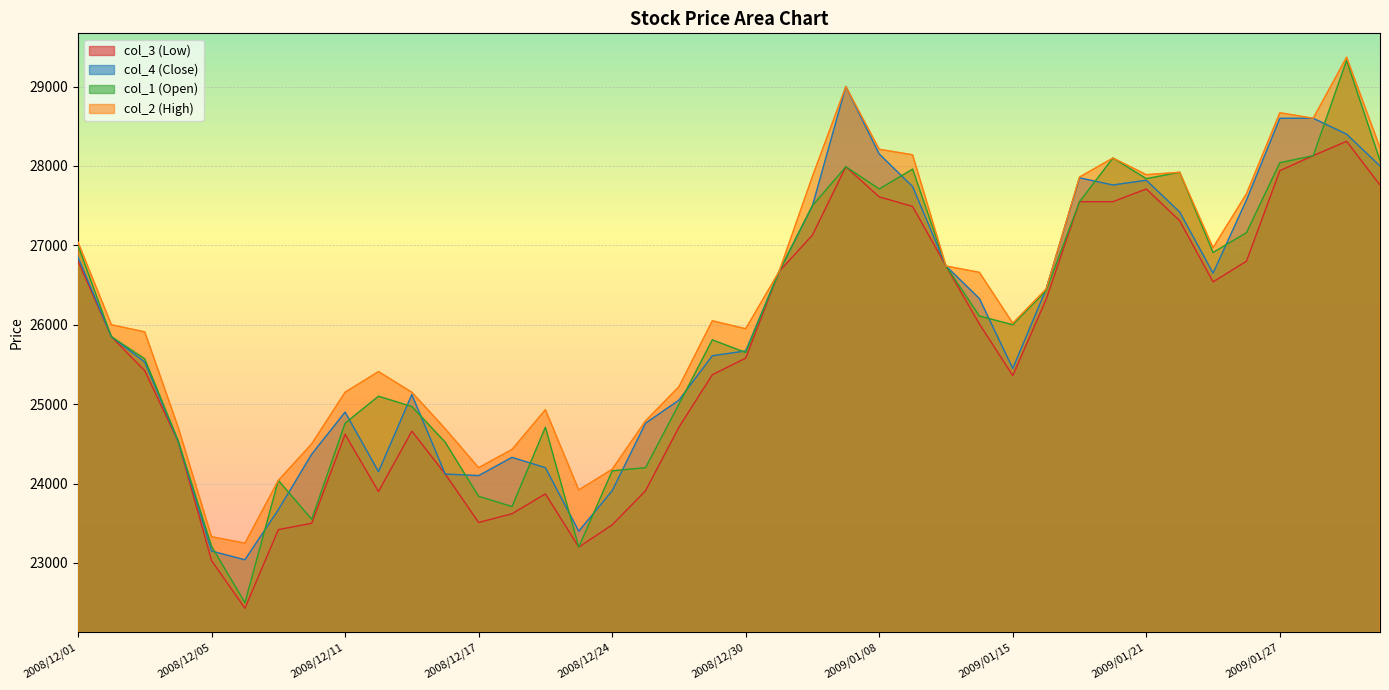

List the series in order of their peak value, highest first.

col_2 (High), col_1 (Open), col_4 (Close), col_3 (Low)